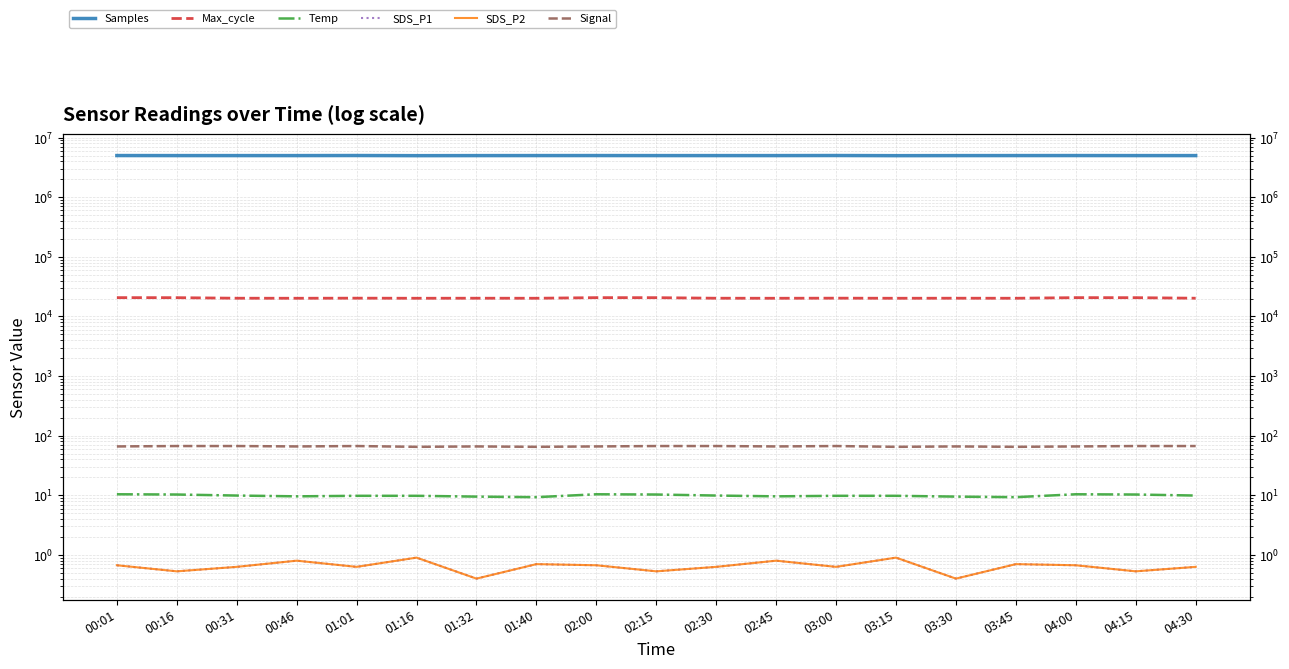

What is the difference between the highest and lowest values at 04:15?

4996259.5